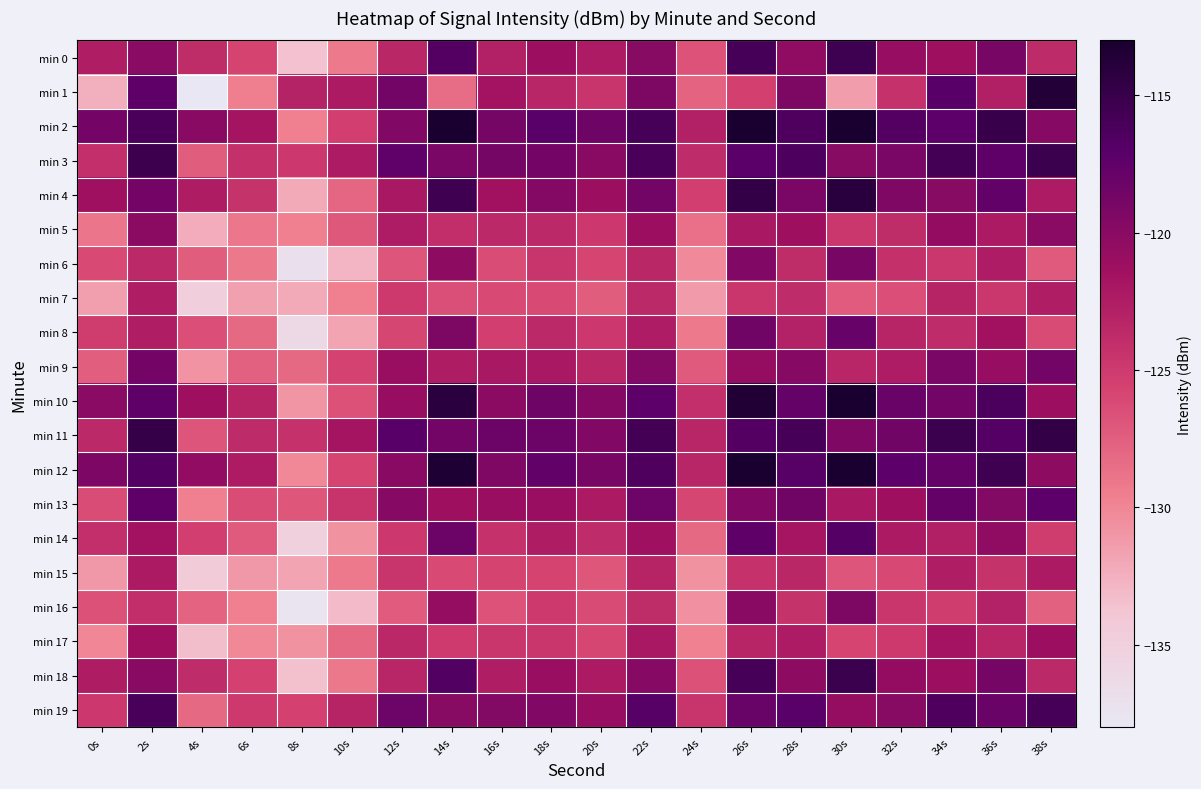

What is the minimum value shown in the chart?

-137.9